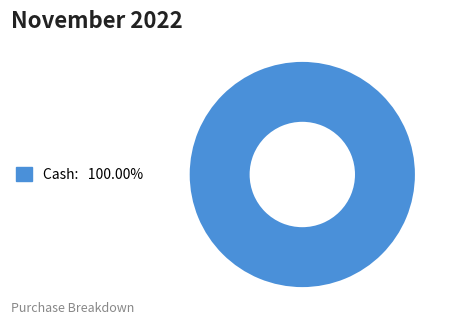

How many slices are in this pie chart?

1